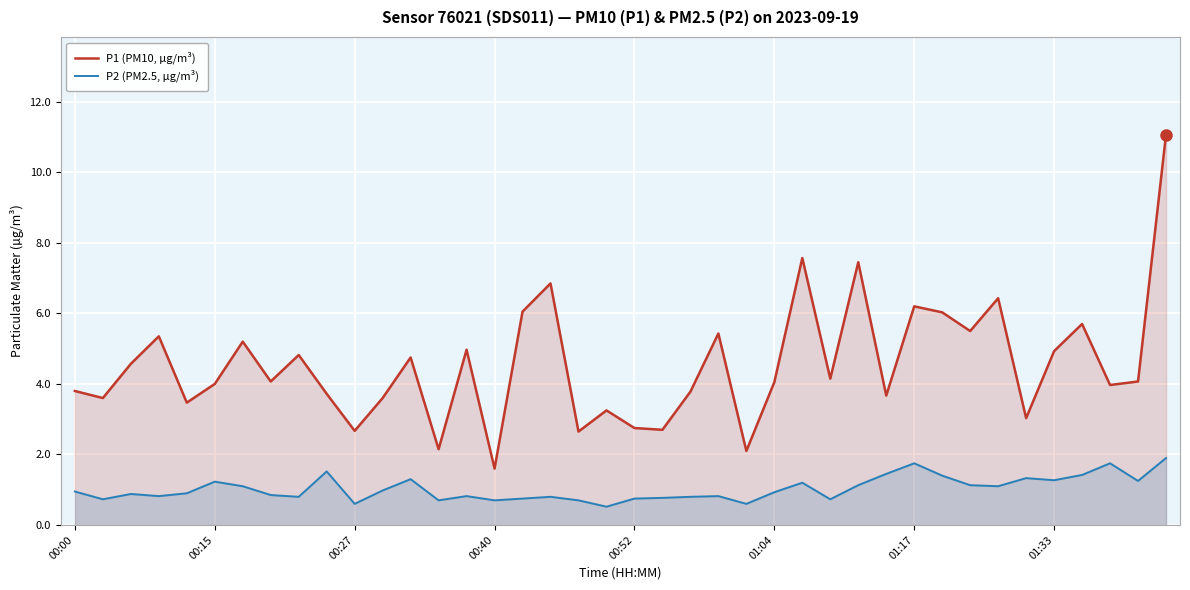

How many categories are shown in the chart?

40